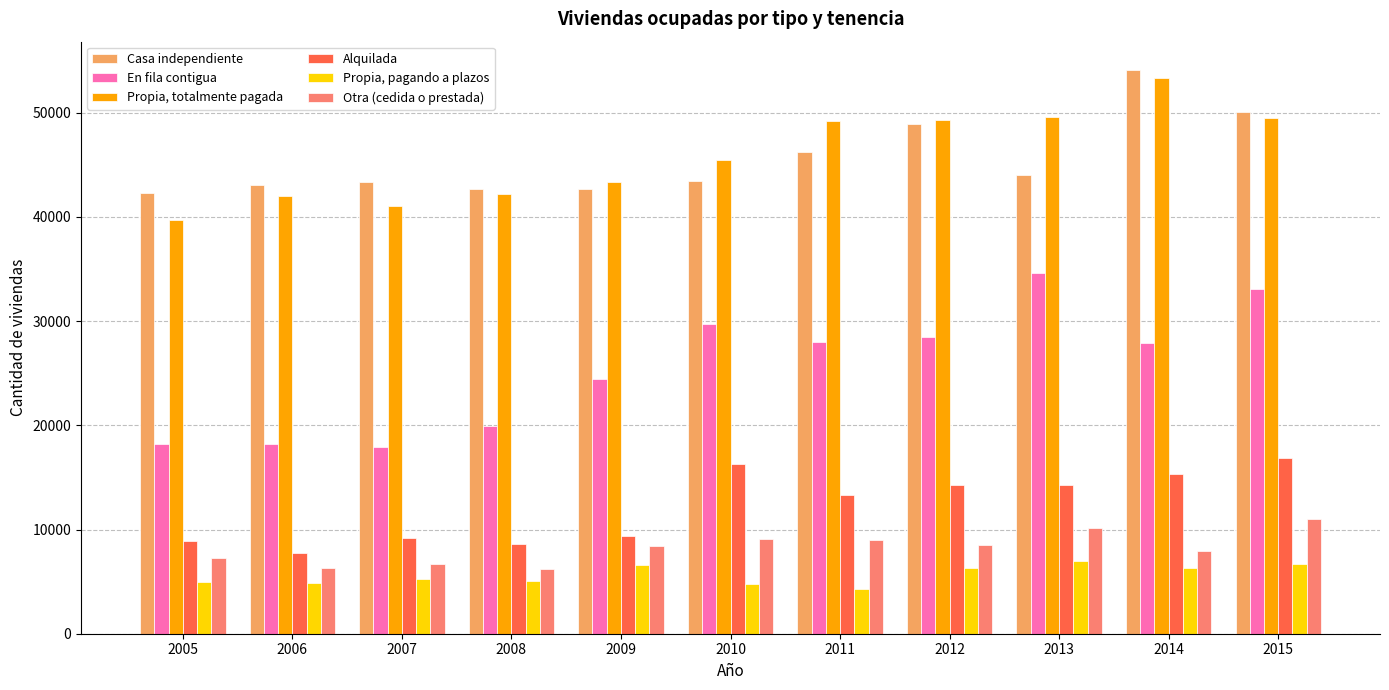

How many categories are shown in the chart?

11